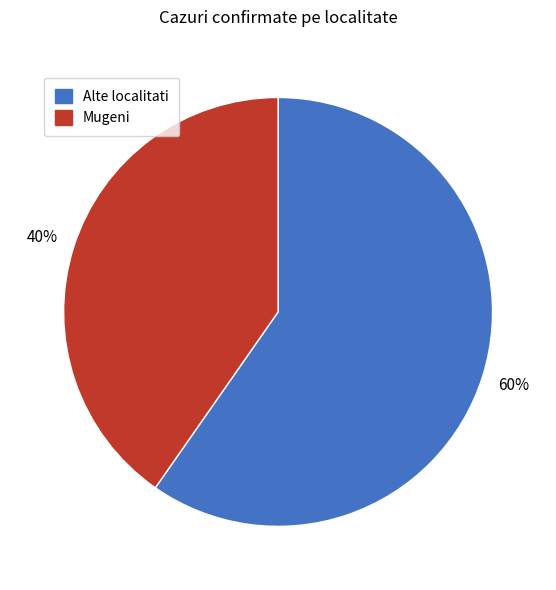

To the nearest percent, what is the average slice percentage?

50%